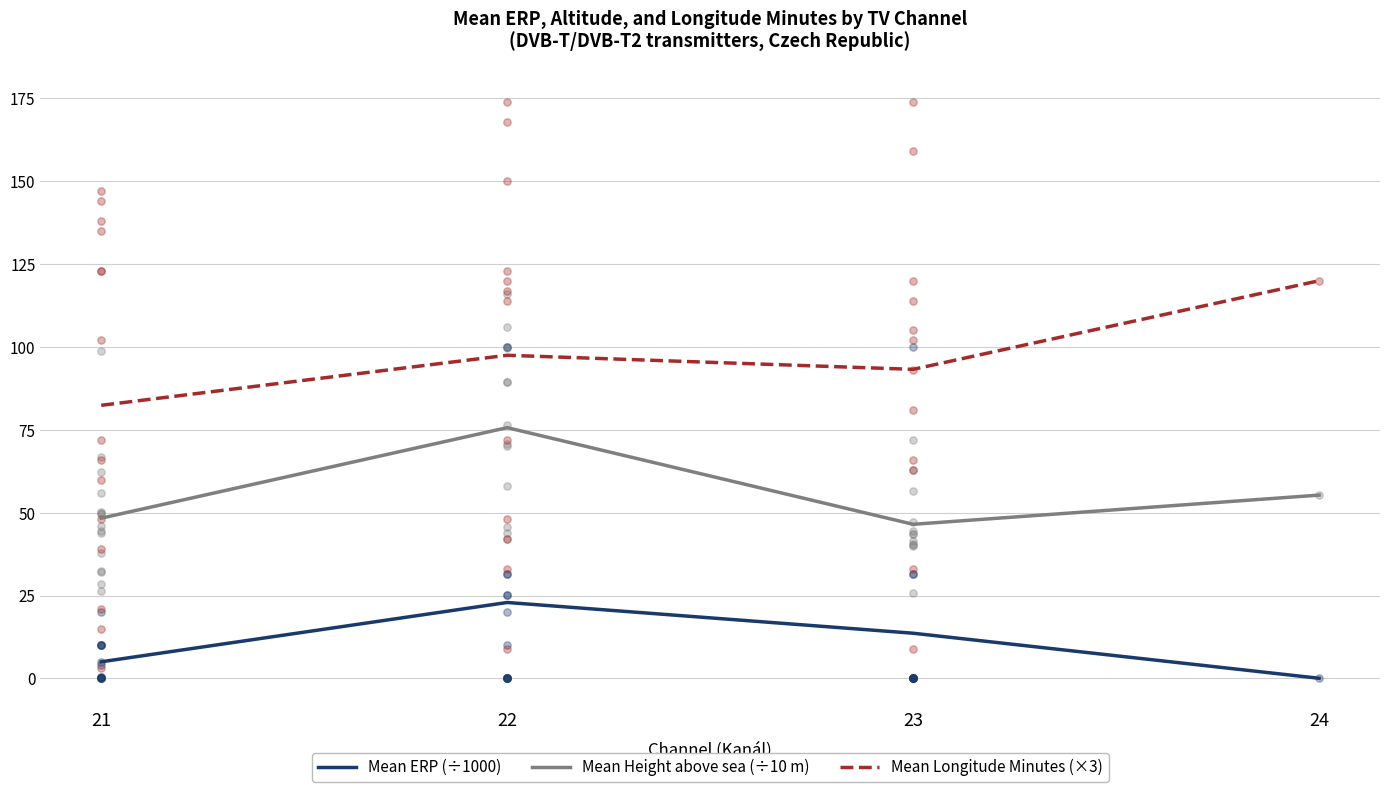

What are all the series names shown in the legend?

Mean ERP (÷1000), Mean Height above sea (÷10 m), Mean Longitude Minutes (×3)